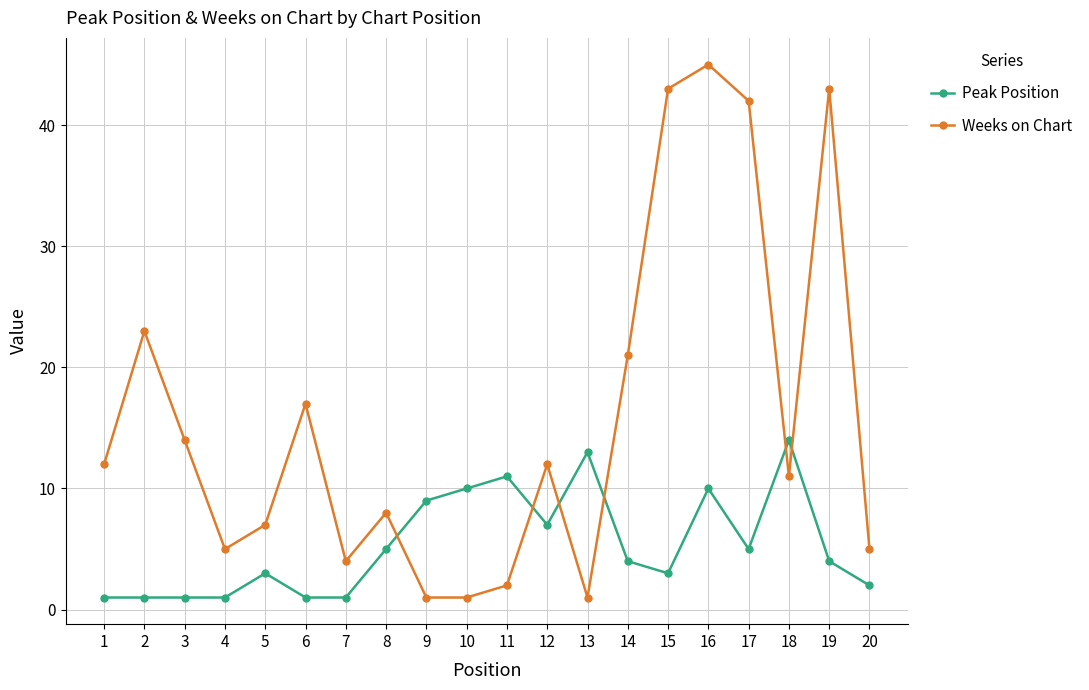

At how many categories does at least one series exceed 40?

4